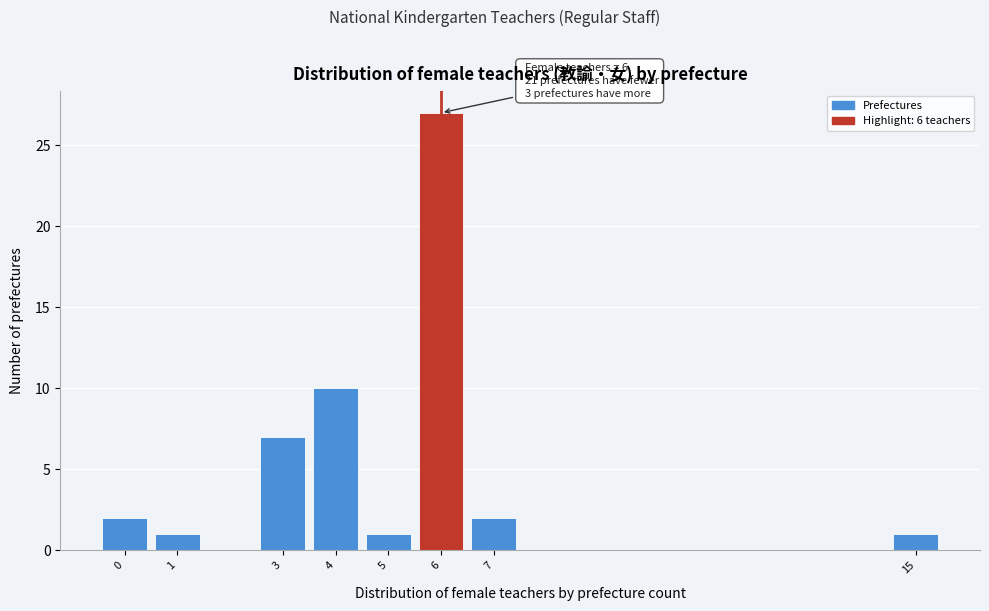

Over which range of the x-axis is the bar tallest?

5.5 to 6.5